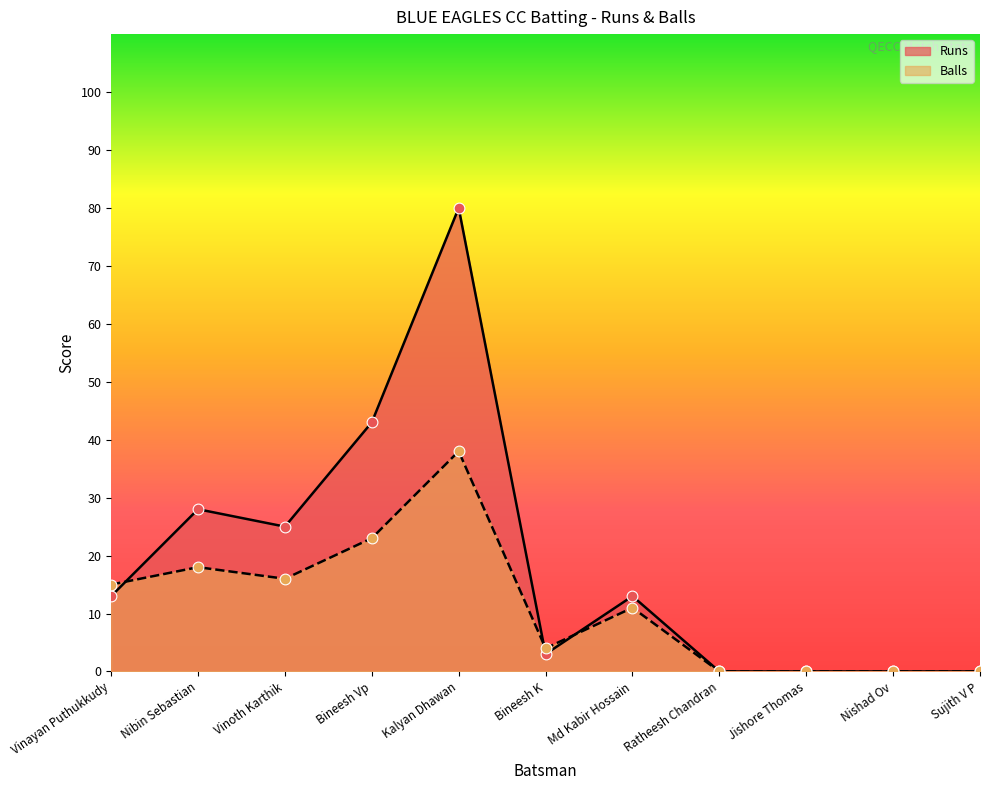

Which series reaches the maximum Y coordinate?

Runs